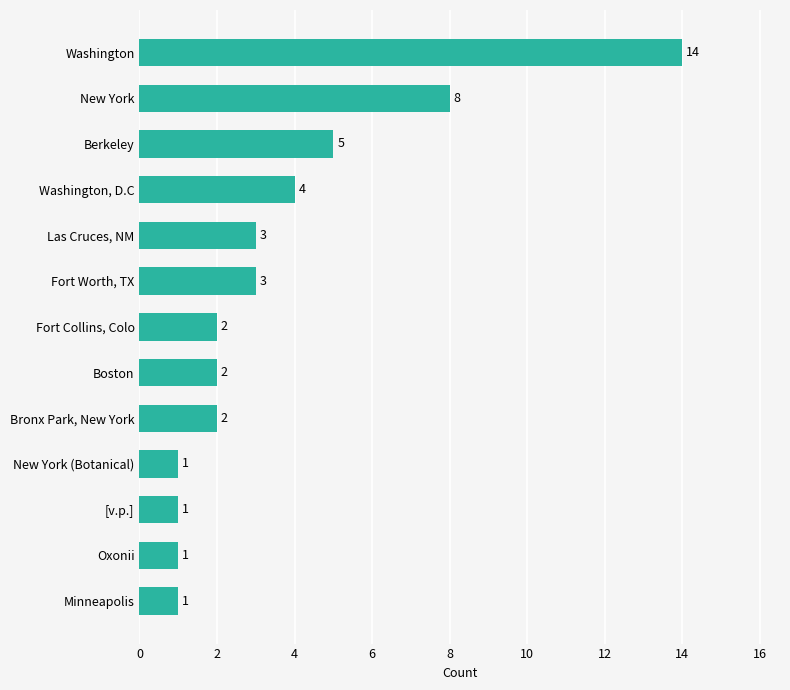

Approximately how many times larger is the value at Washington compared to Oxonii?

14.0